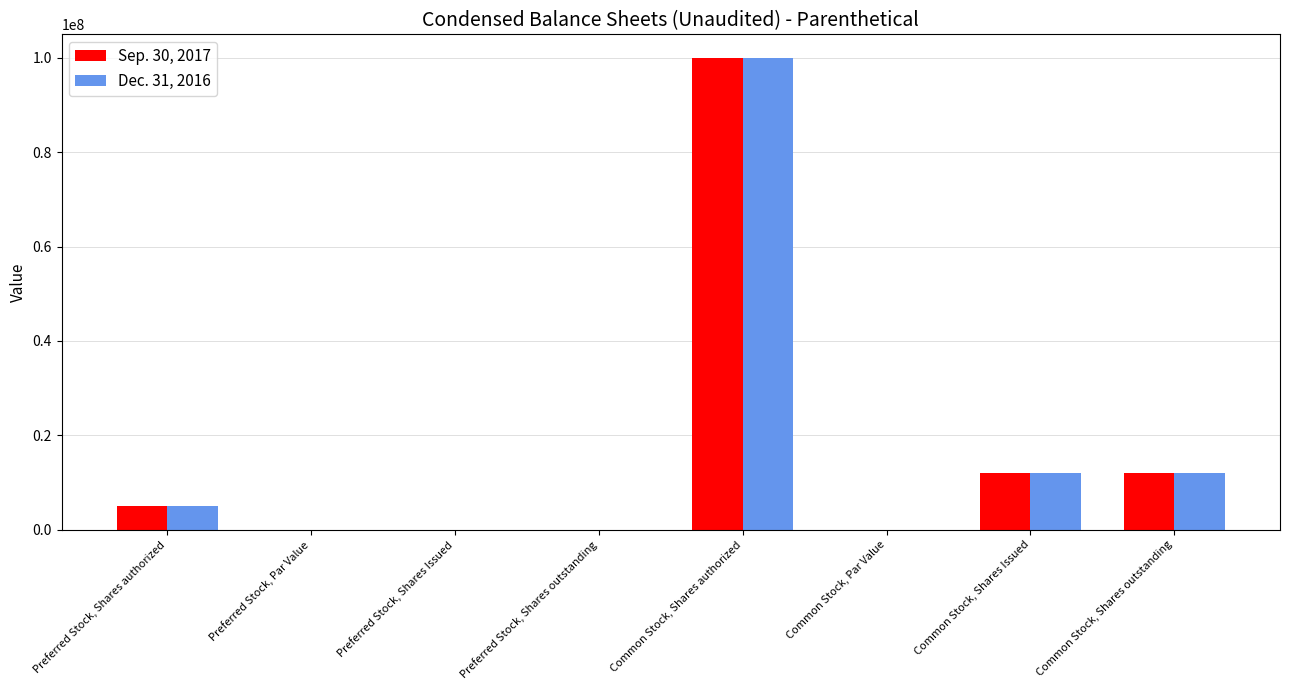

What is the sum of the Sep. 30, 2017 values at Preferred Stock, Shares authorized and Preferred Stock, Par Value?

5000000.0